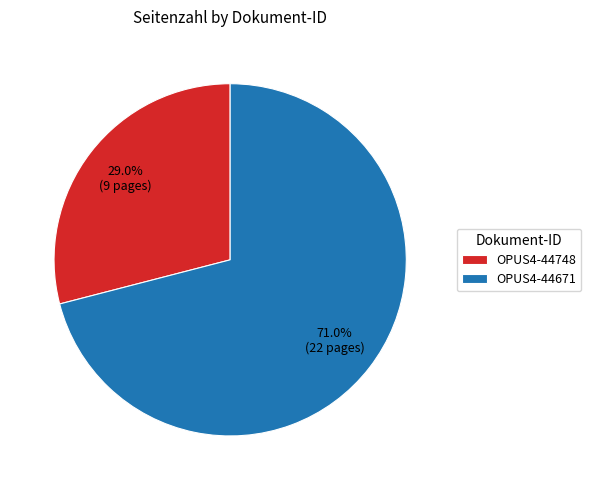

How many slices are in this pie chart?

2